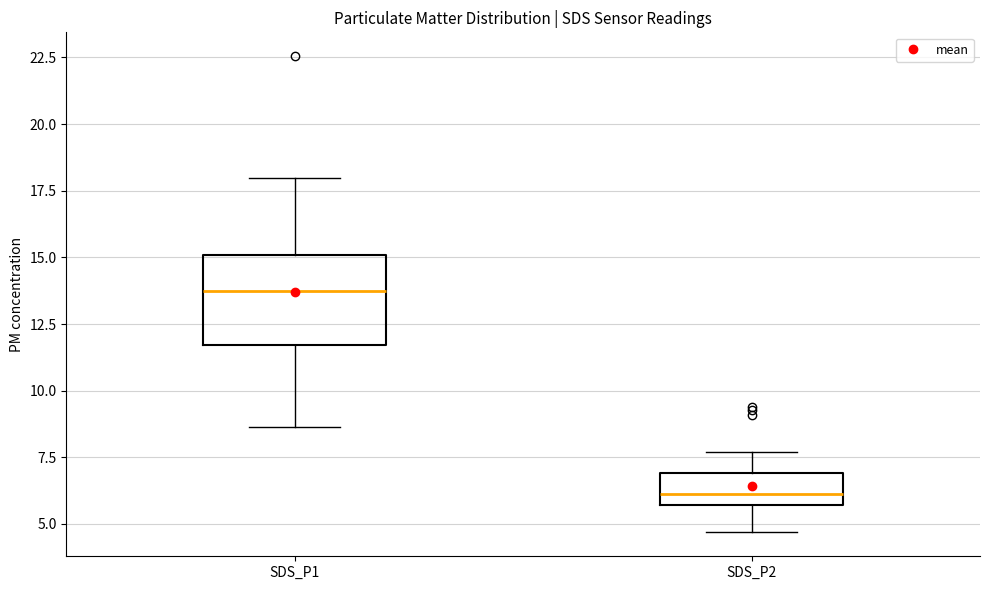

Which box's median line is the lowest?

SDS_P2